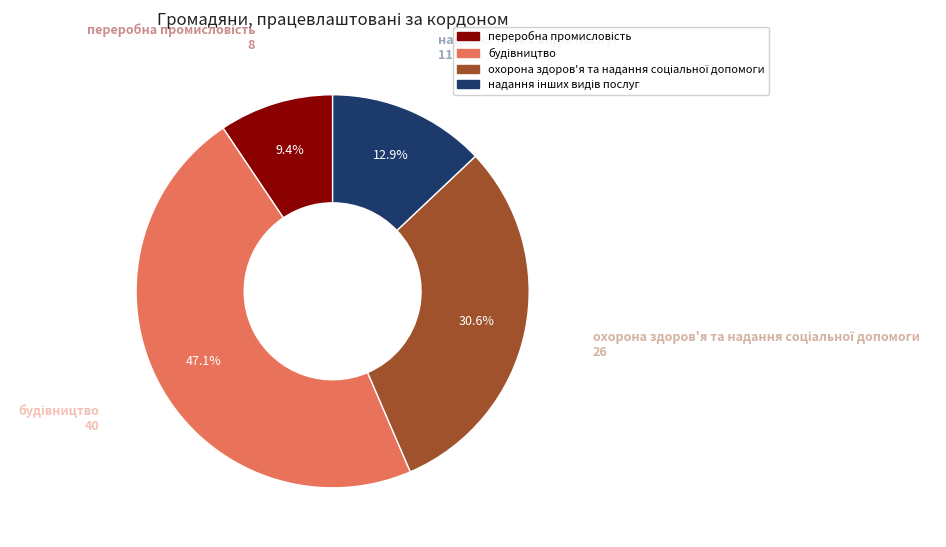

To the nearest percent, what is the difference between the largest and smallest slice percentages?

38%